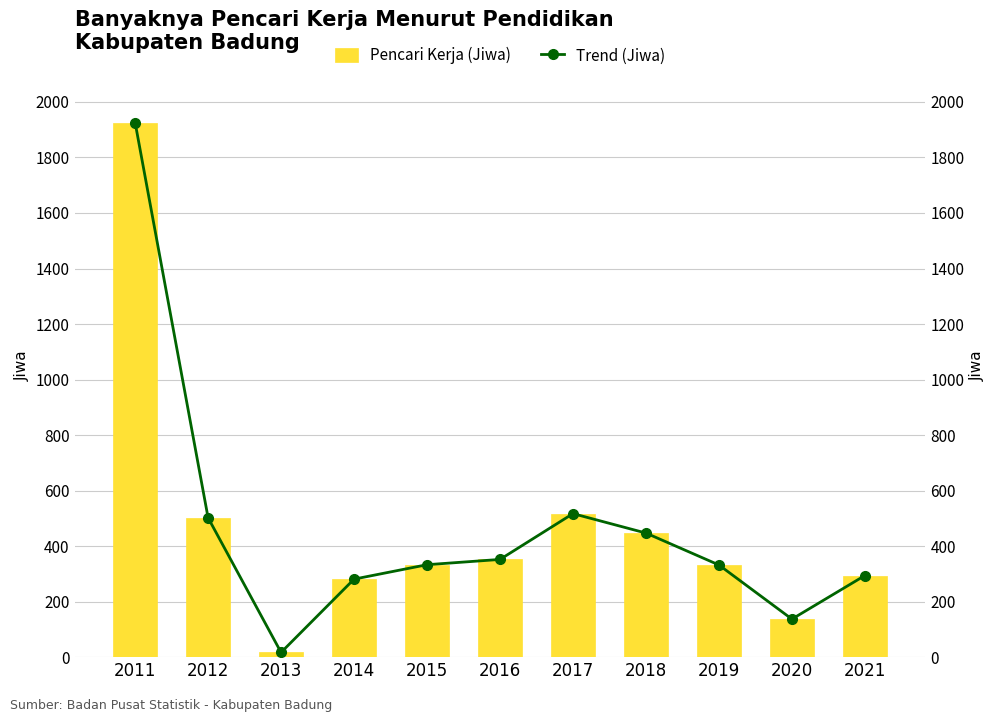

How many distinct data groups are displayed?

2